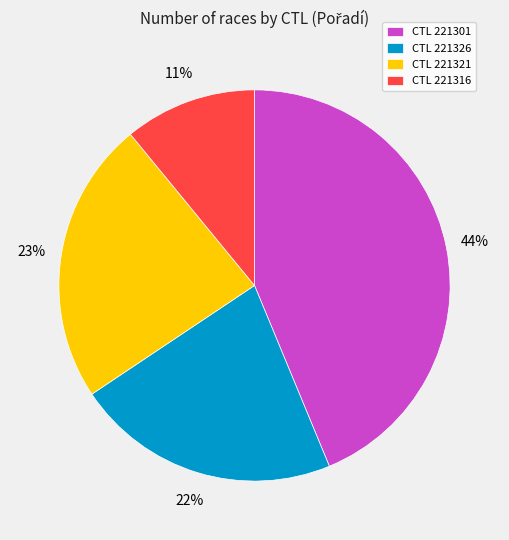

Which category has the biggest portion of the pie?

CTL 221301